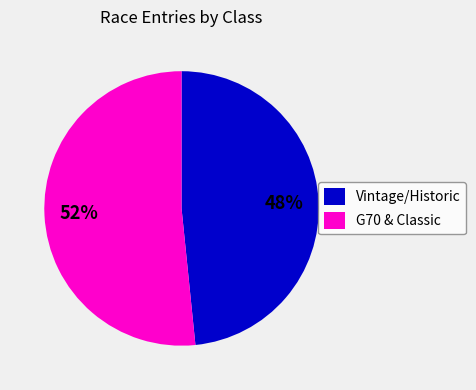

How many segments does this pie chart have?

2